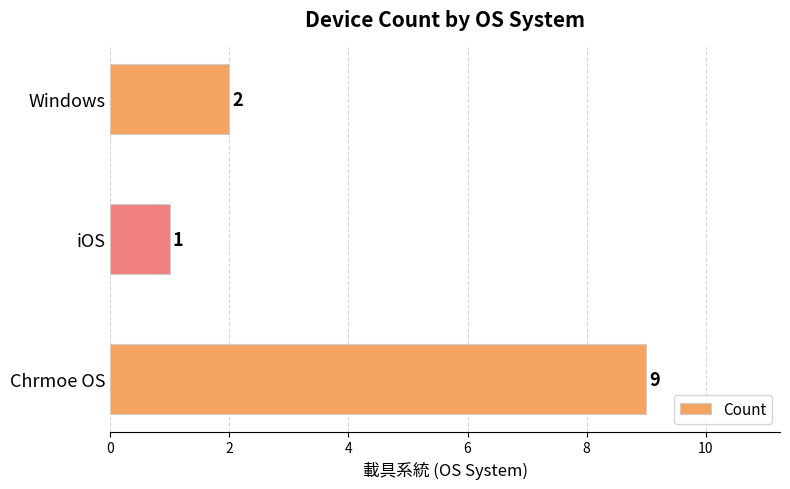

What is the minimum value shown in the chart?

1